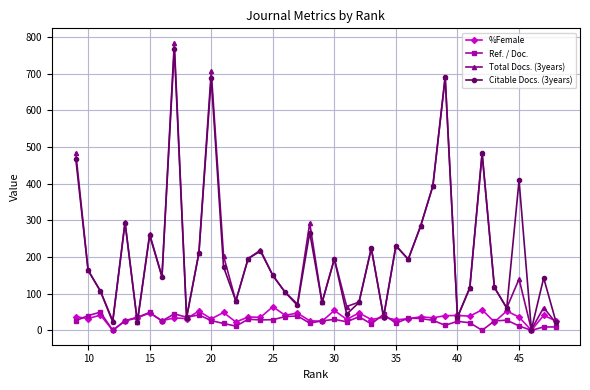

Is it true that Ref. / Doc. equals 24.6 at 40?

True